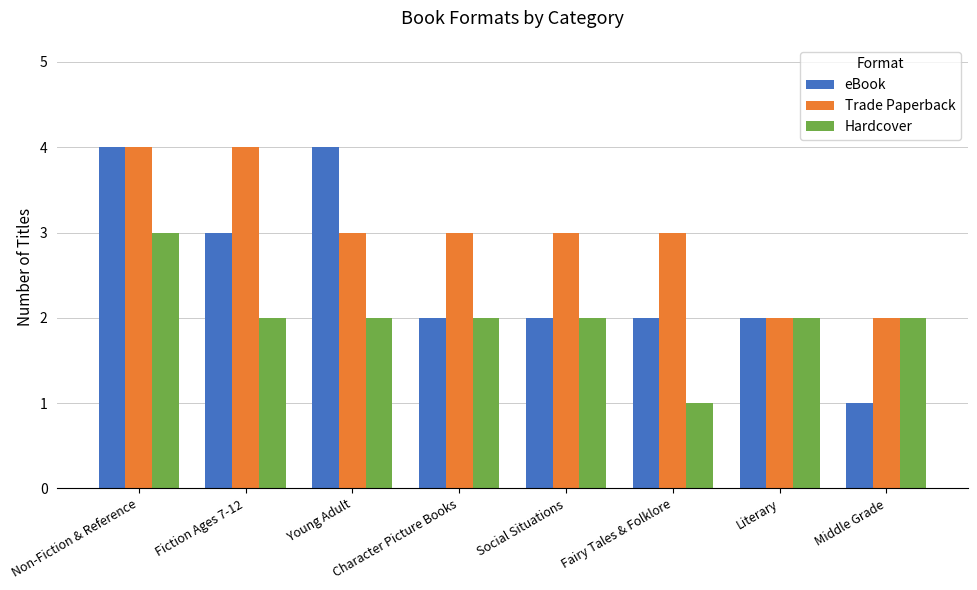

Rank the series by their average value, from highest to lowest.

Trade Paperback, eBook, Hardcover